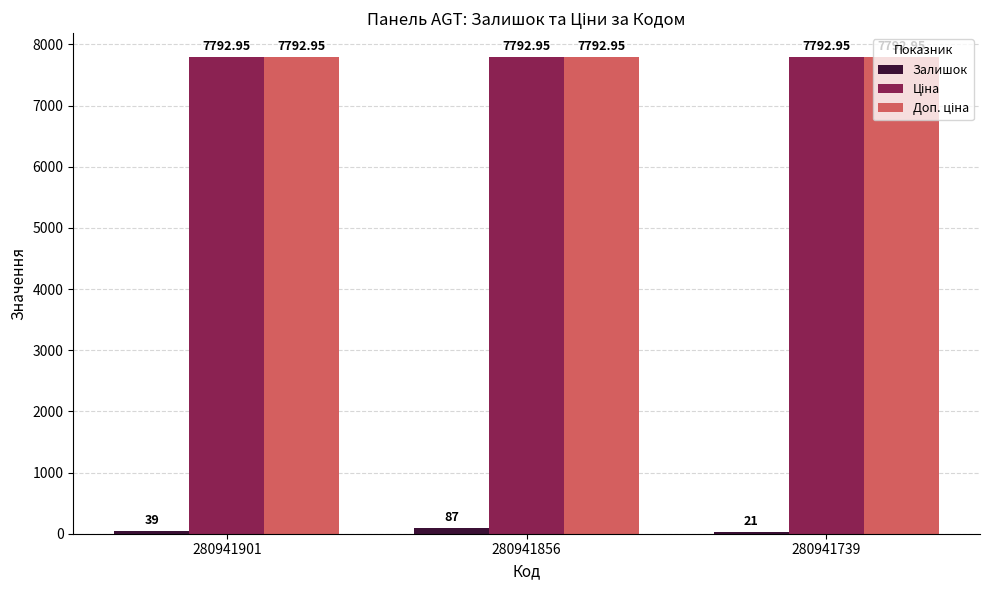

What is the sum of the Залишок values at 280941856 and 280941901?

126.0